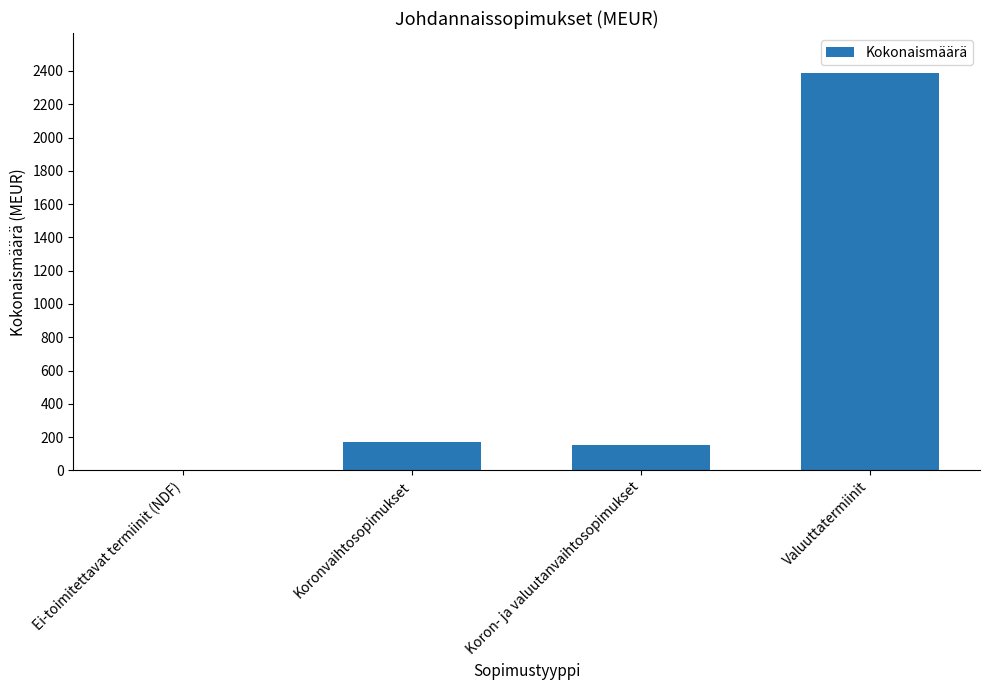

Which category has the highest value across all series?

Valuuttatermiinit